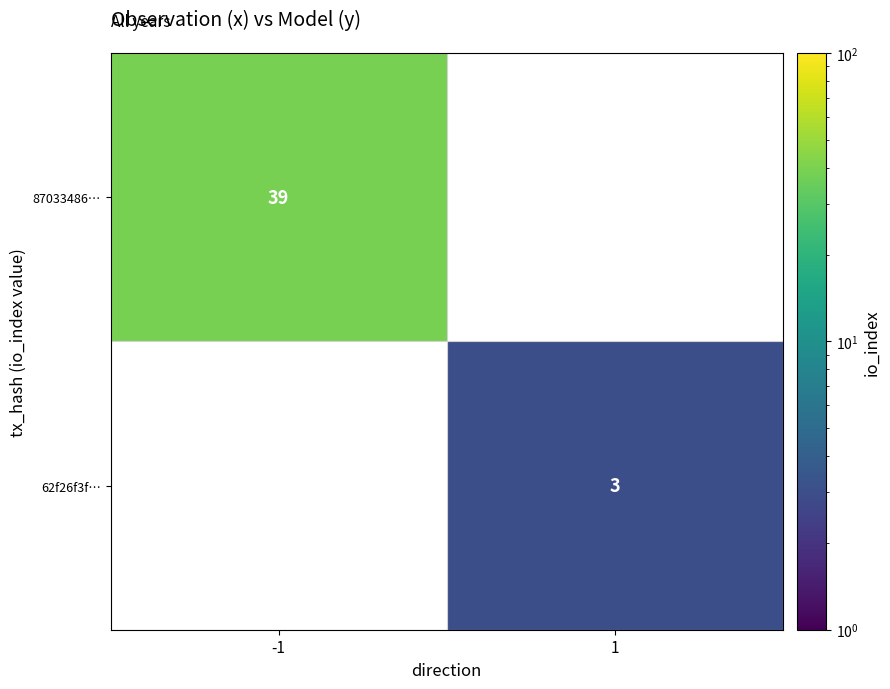

The value of 62f26f3f… at 1 is 2. True or false?

False